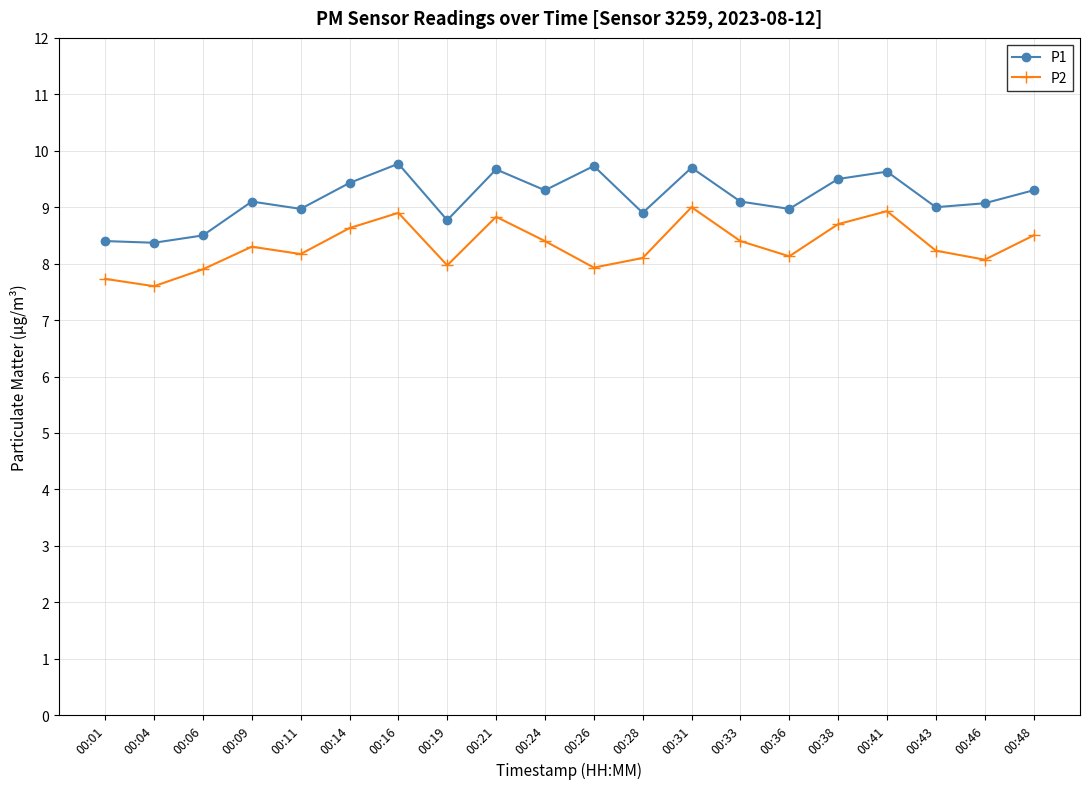

What is the difference between the maximum and minimum values in the P1 series?

1.4